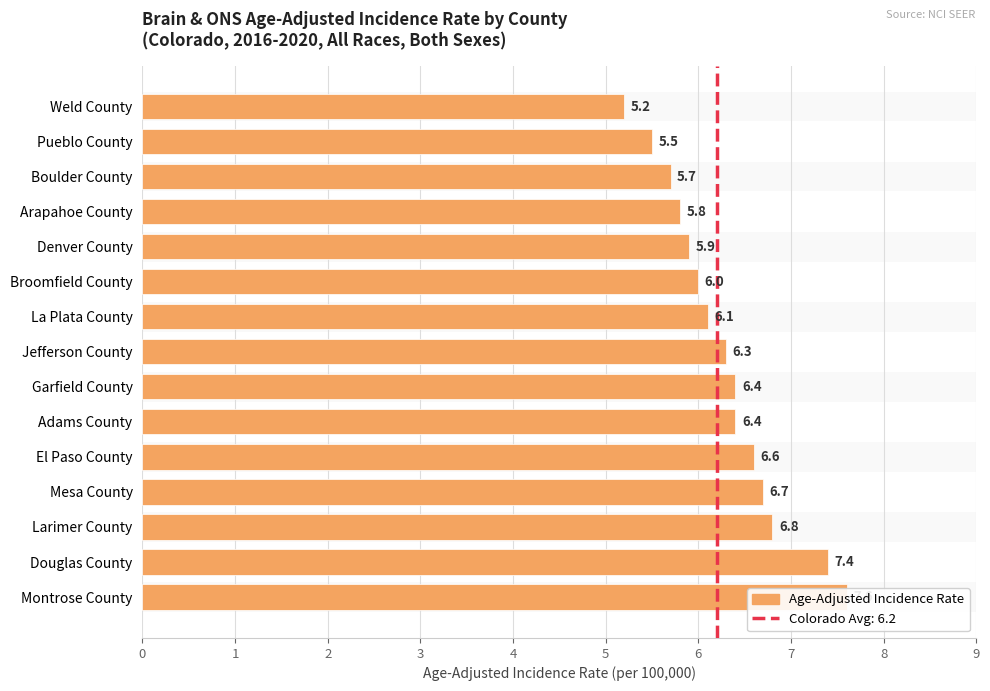

What is the value of the 8th bar from the left?

6.3